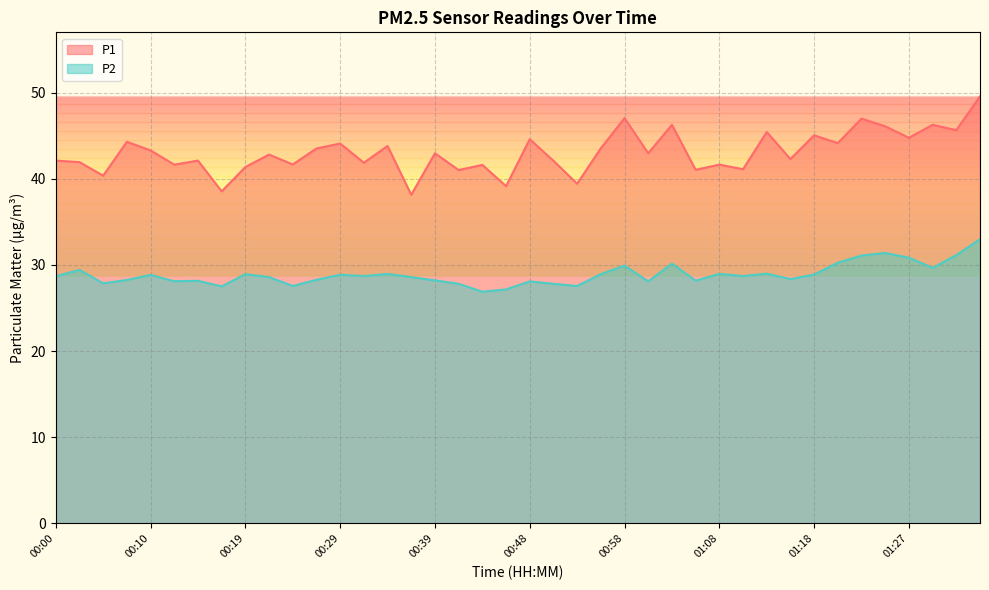

Which series has the largest total across all categories?

P1